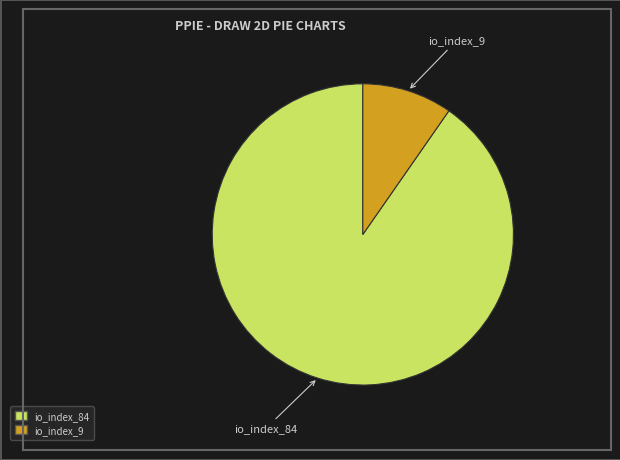

Count the number of slices in the pie.

2